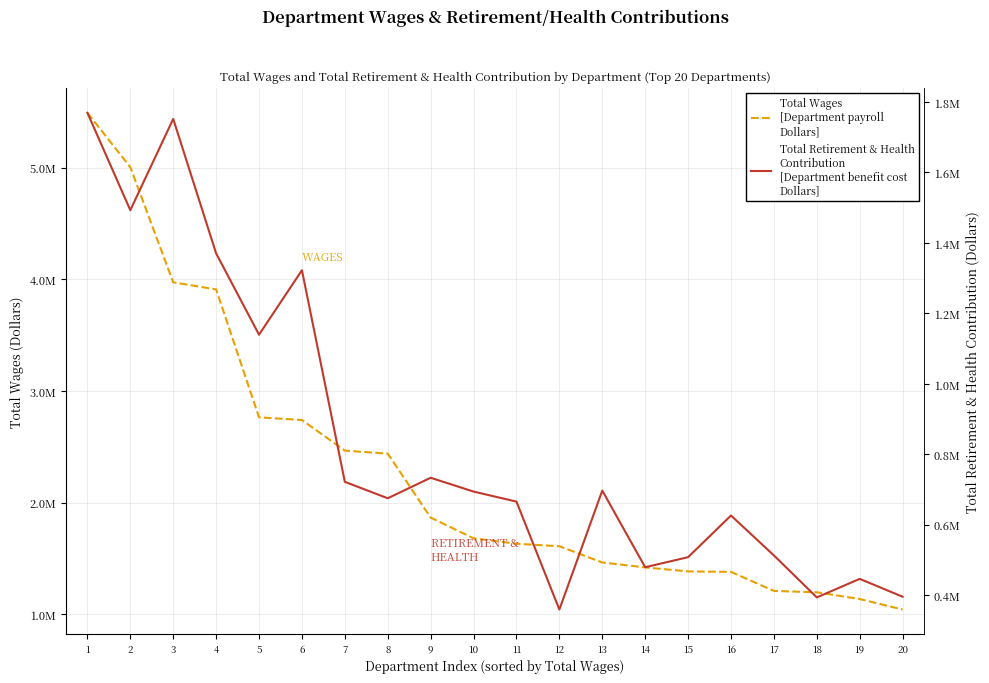

Which series has the largest total across all categories?

Total Wages